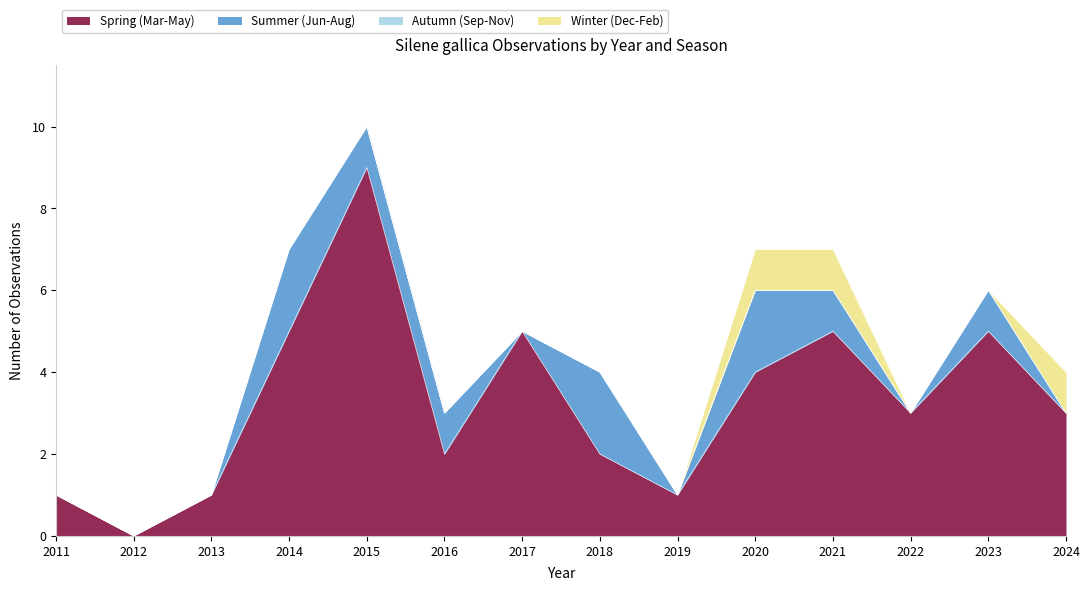

How many series are shown in this chart?

4